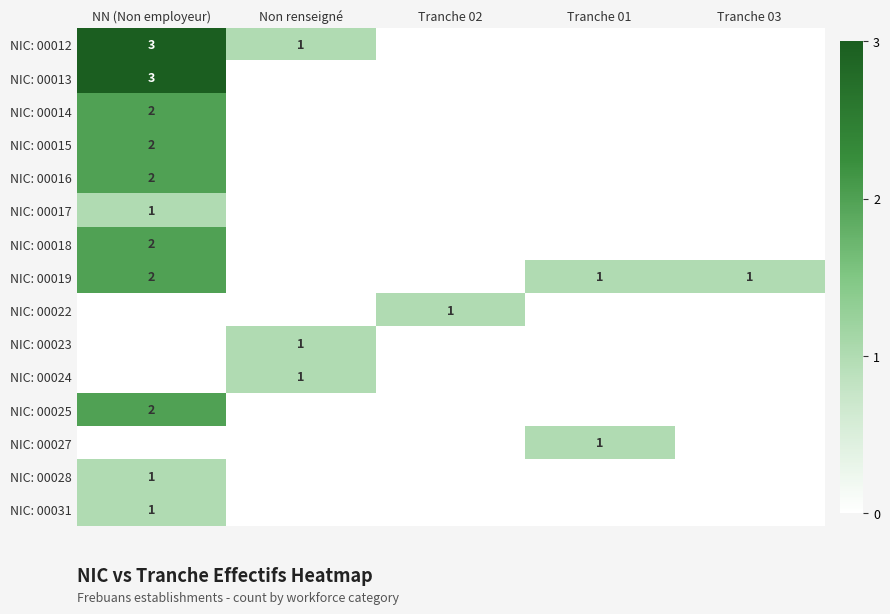

Is it true that NIC: 00025 equals 2 at NN (Non employeur)?

True